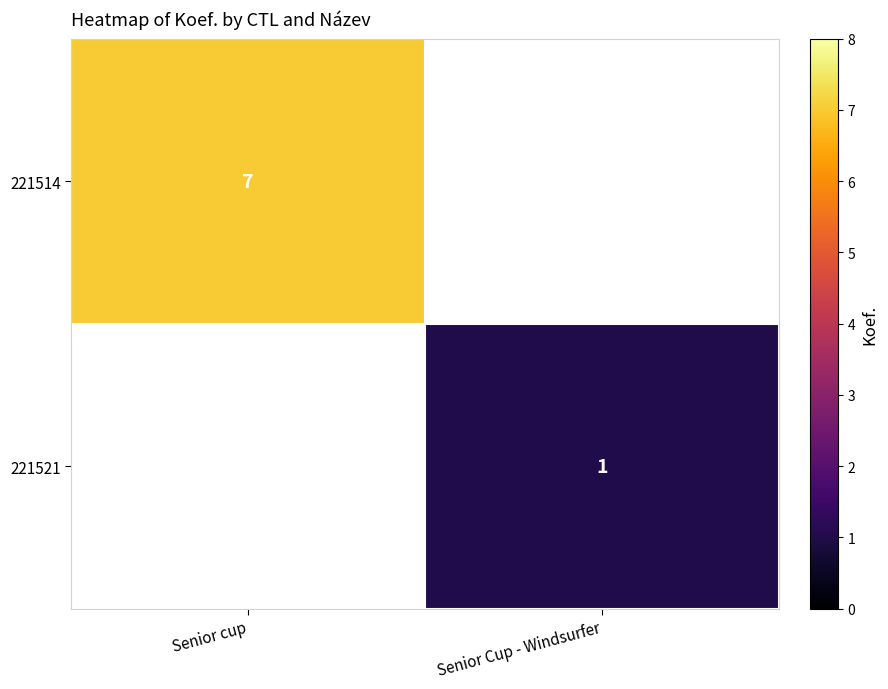

Is the value of 221521 at Senior Cup - Windsurfer greater than the value of 221514 at Senior cup?

No